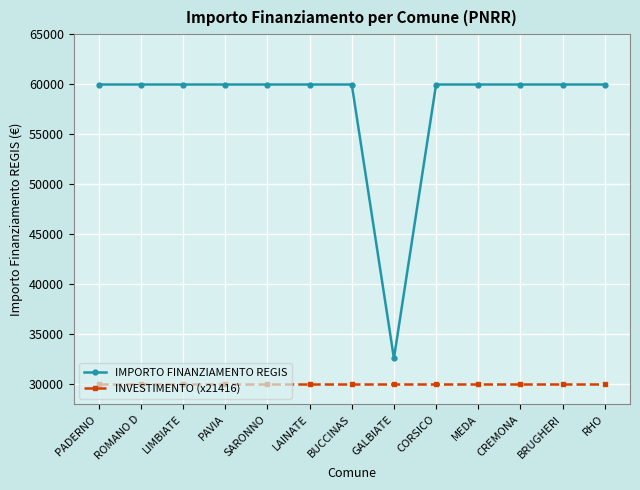

Which series has the widest spread of values?

IMPORTO FINANZIAMENTO REGIS